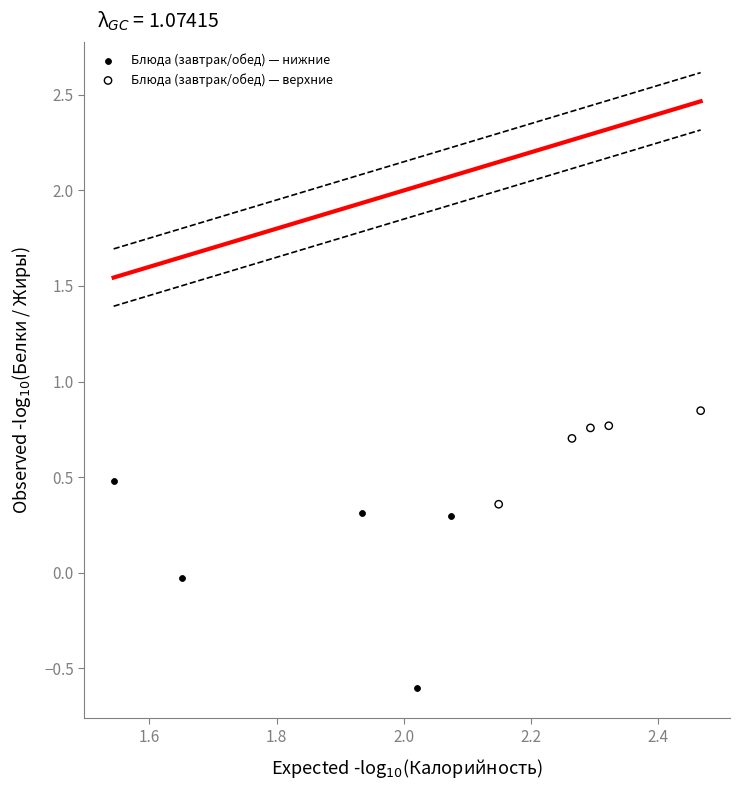

Which series contains the lowest Y value?

Блюда (завтрак/обед) — нижние